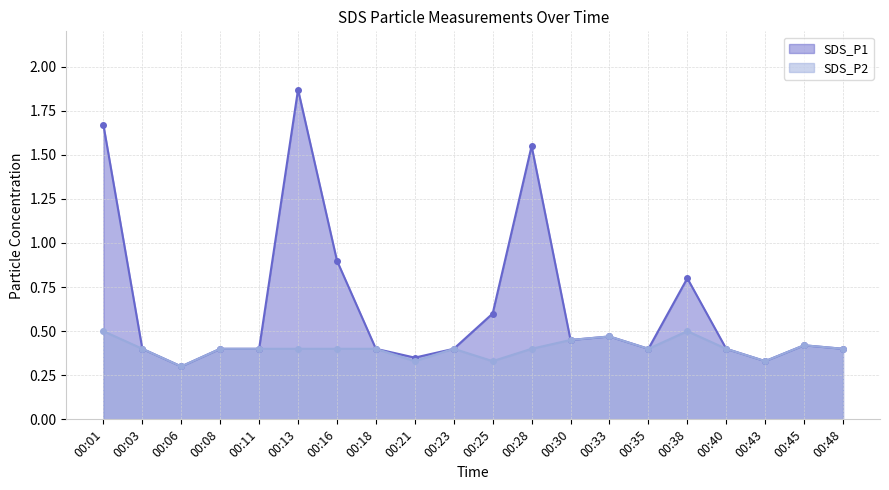

True or false: SDS_P2 and SDS_P1 intersect in this chart.

False